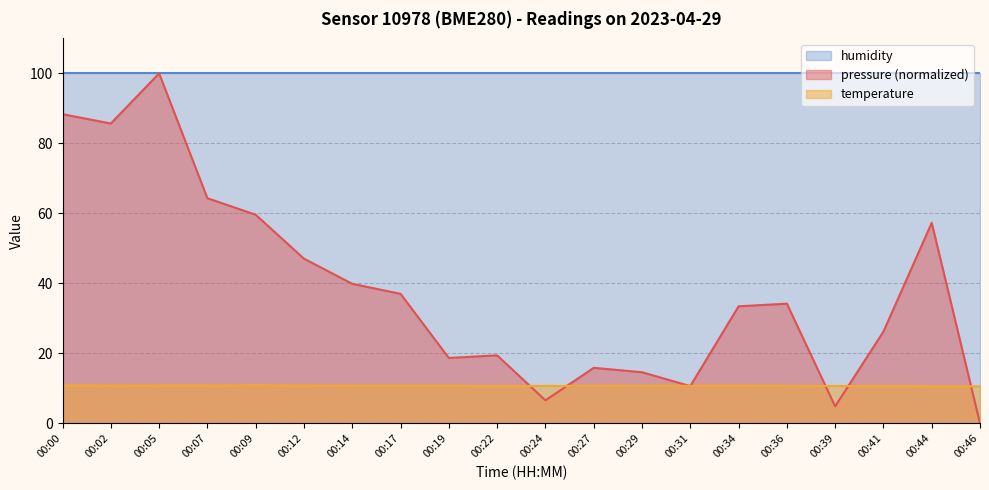

At which category does temperature reach its first local valley?

00:17